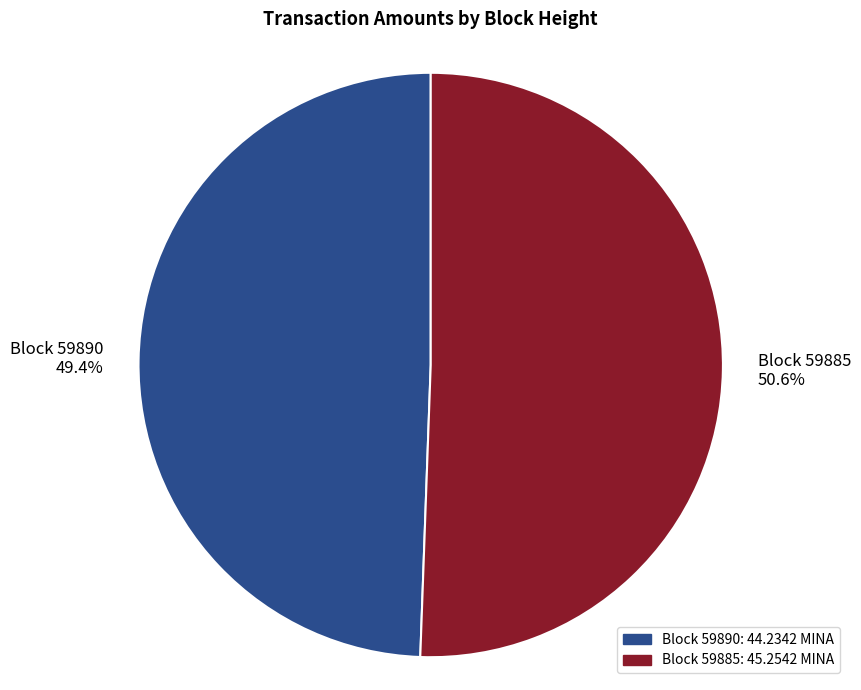

How much of the chart is everything except Block 59890?

50.6%